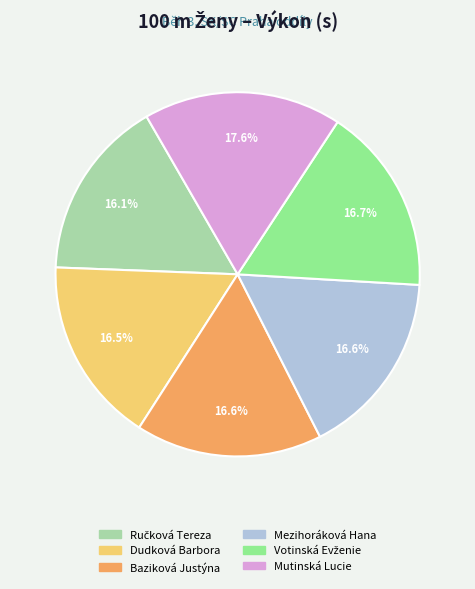

Which slice is the largest?

Mutinská Lucie